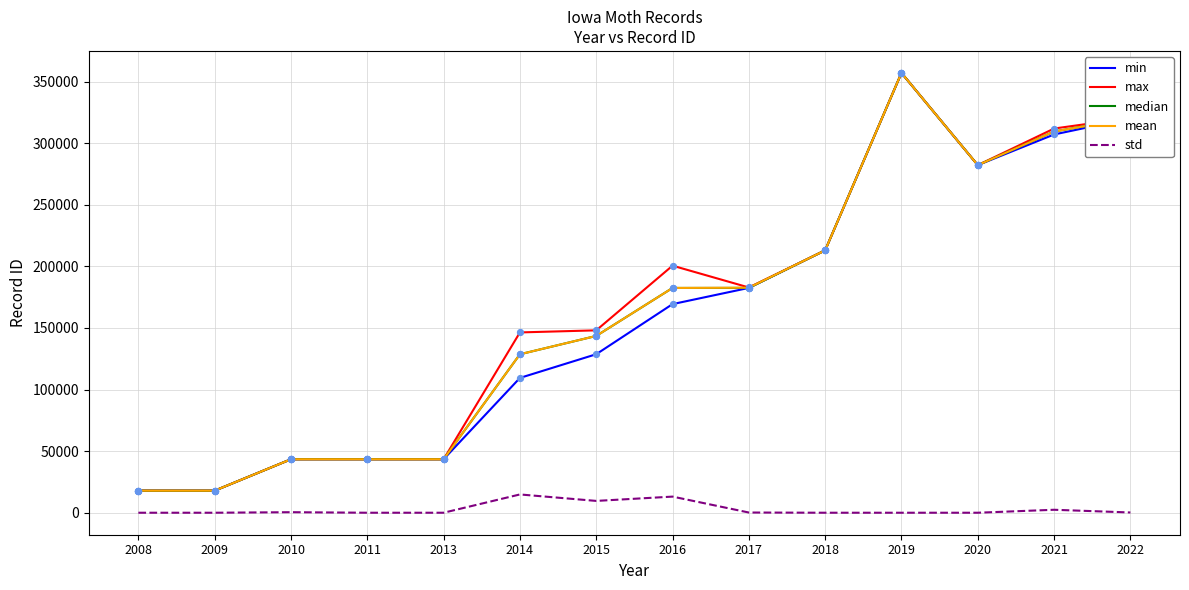

At how many categories does at least one series exceed 271123?

4